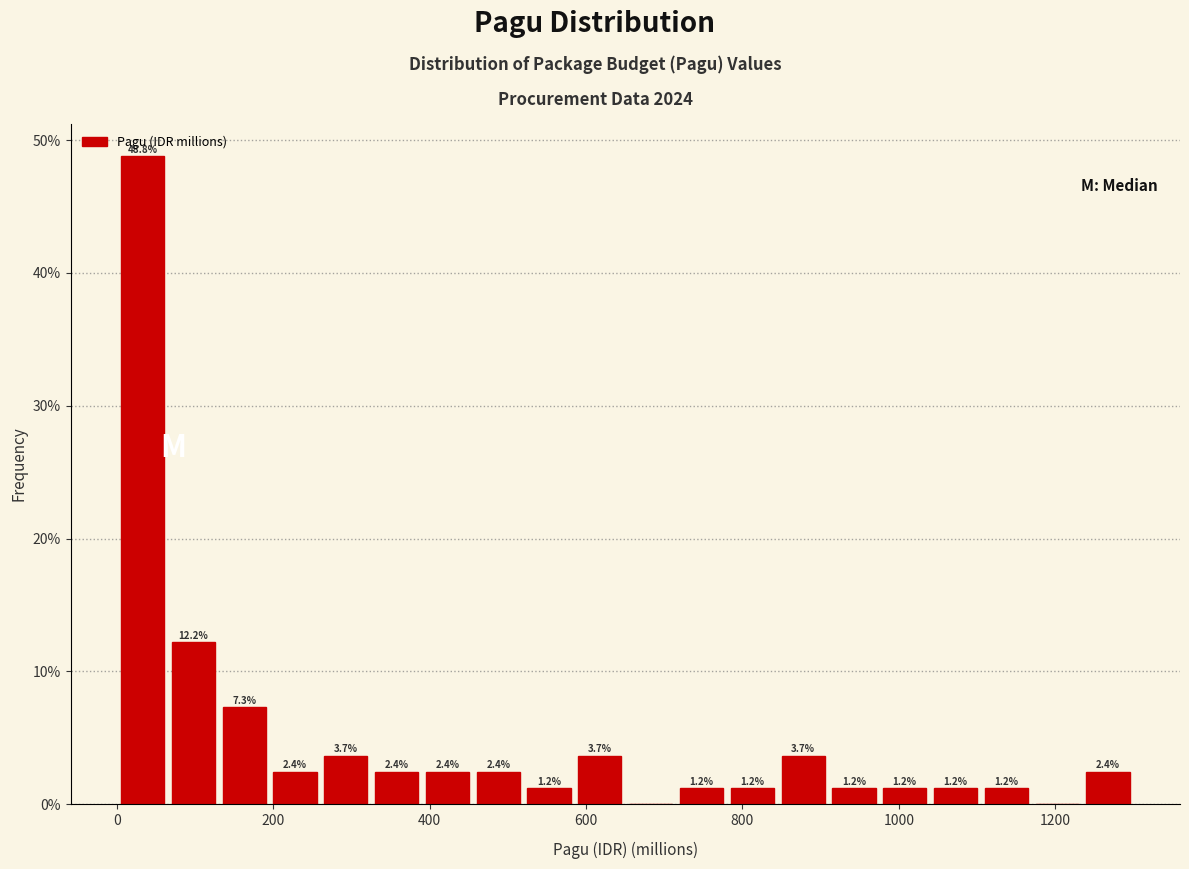

Read against the x-axis, roughly where is the centre of the tallest bar?

40